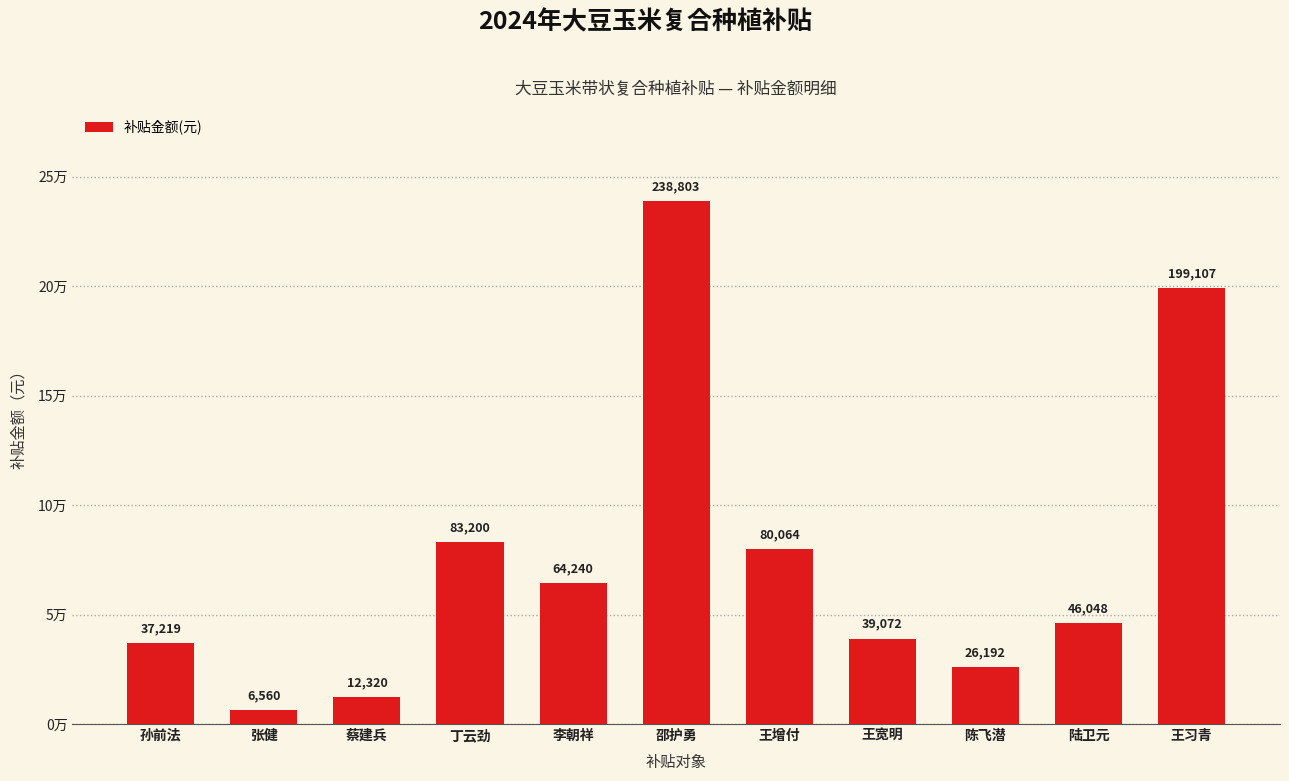

What is the average value?

75711.4